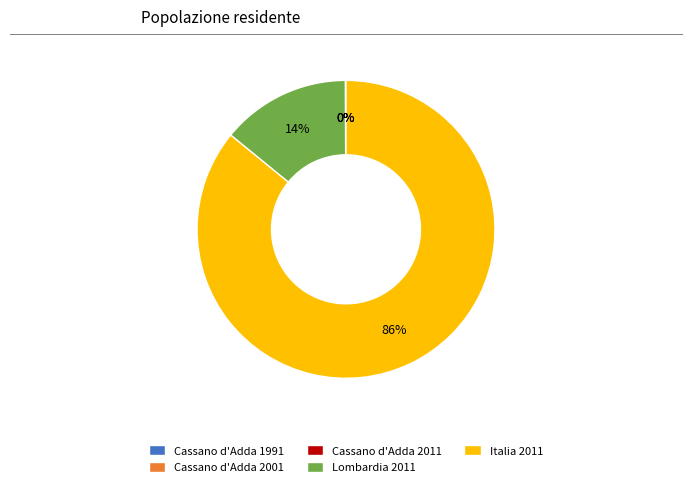

Which slice is the largest?

Italia 2011